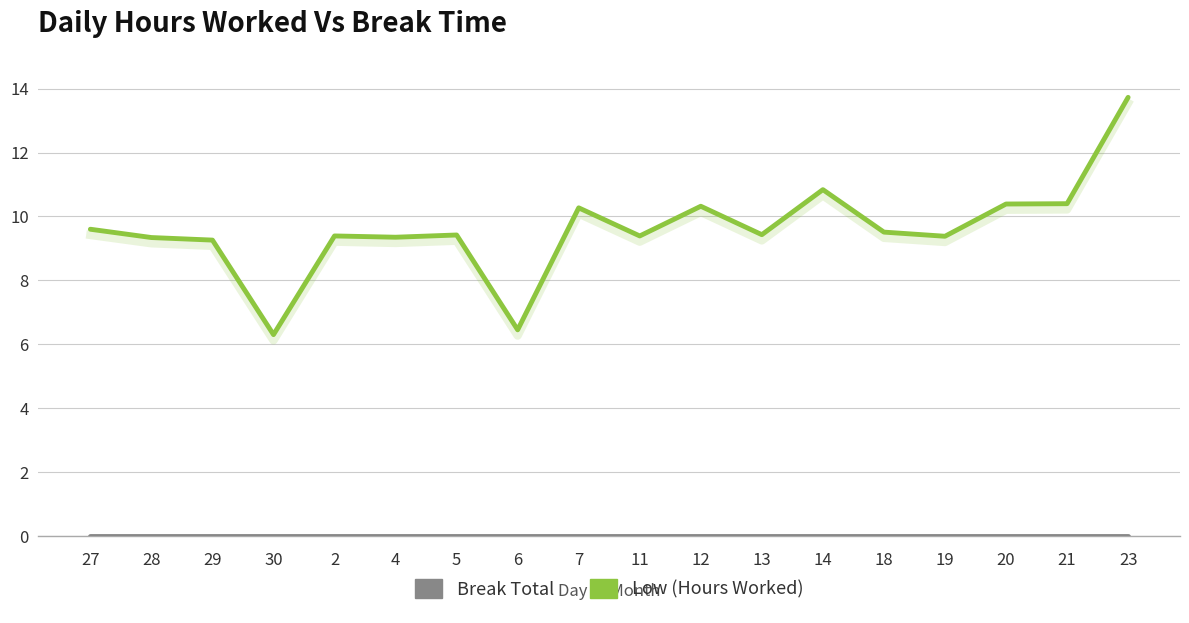

Is it true that Low (Hours Worked) equals 9.4 at 5?

True